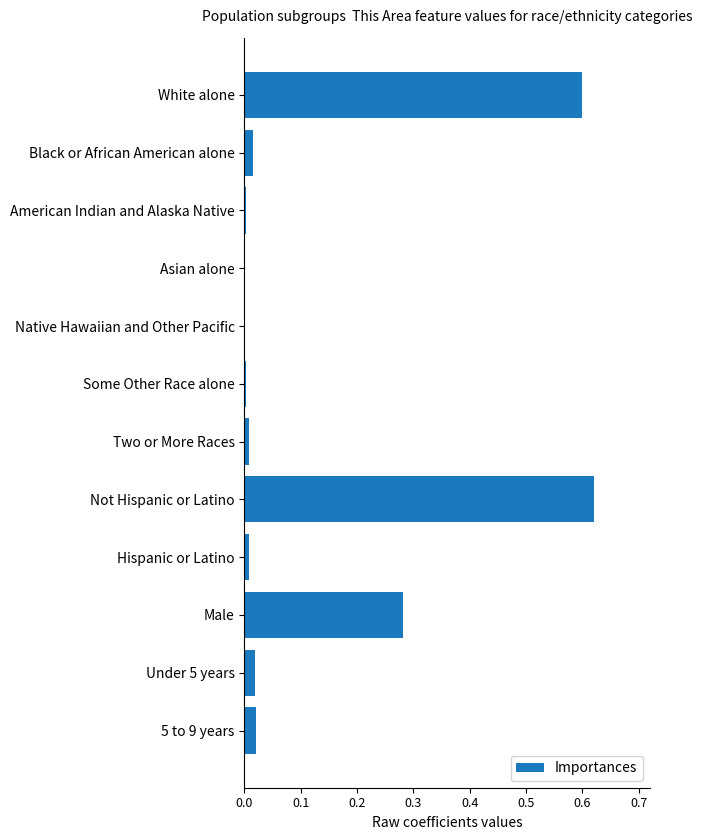

Does the chart contain stacked bars?

No